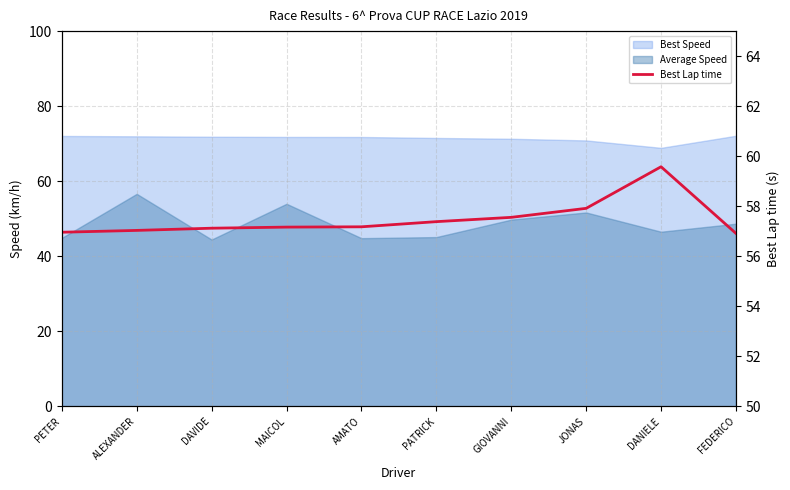

Where is the data nearest to the value 58?

JONAS